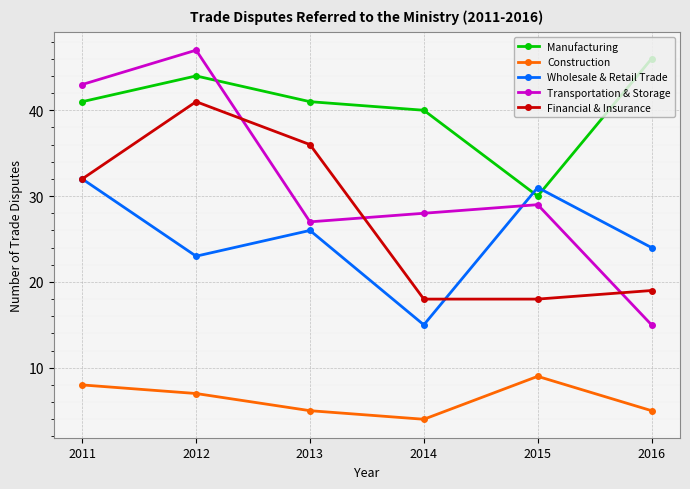

Which series ends up on top after the final intersection of Wholesale & Retail Trade and Transportation & Storage?

Wholesale & Retail Trade